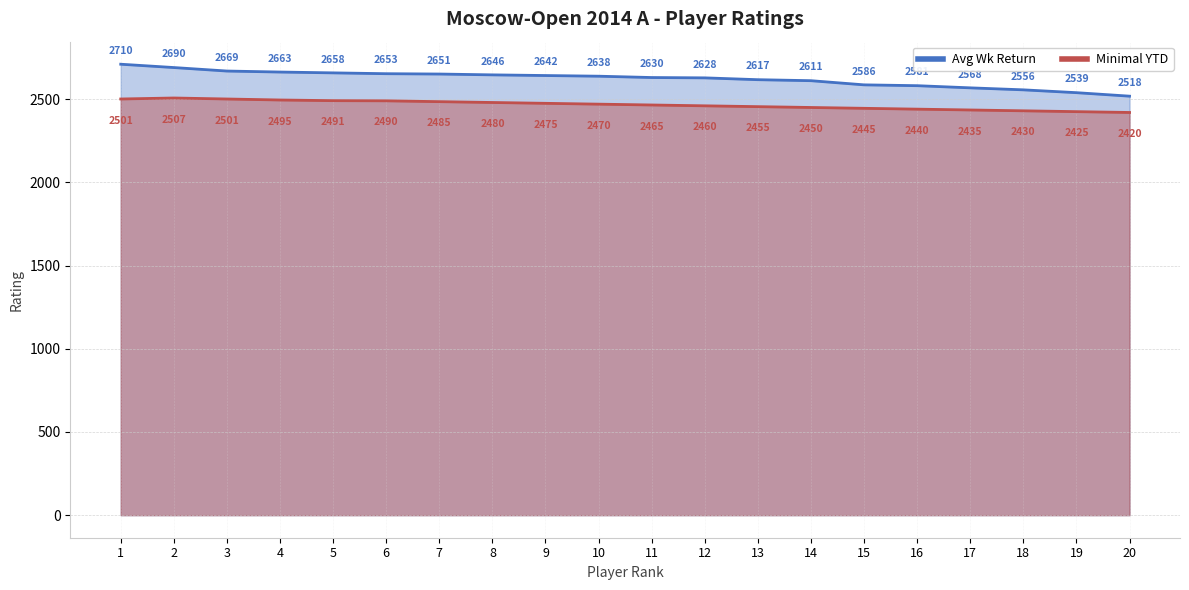

True or false: Avg Wk Return has more than 1 points higher than both neighbors.

False